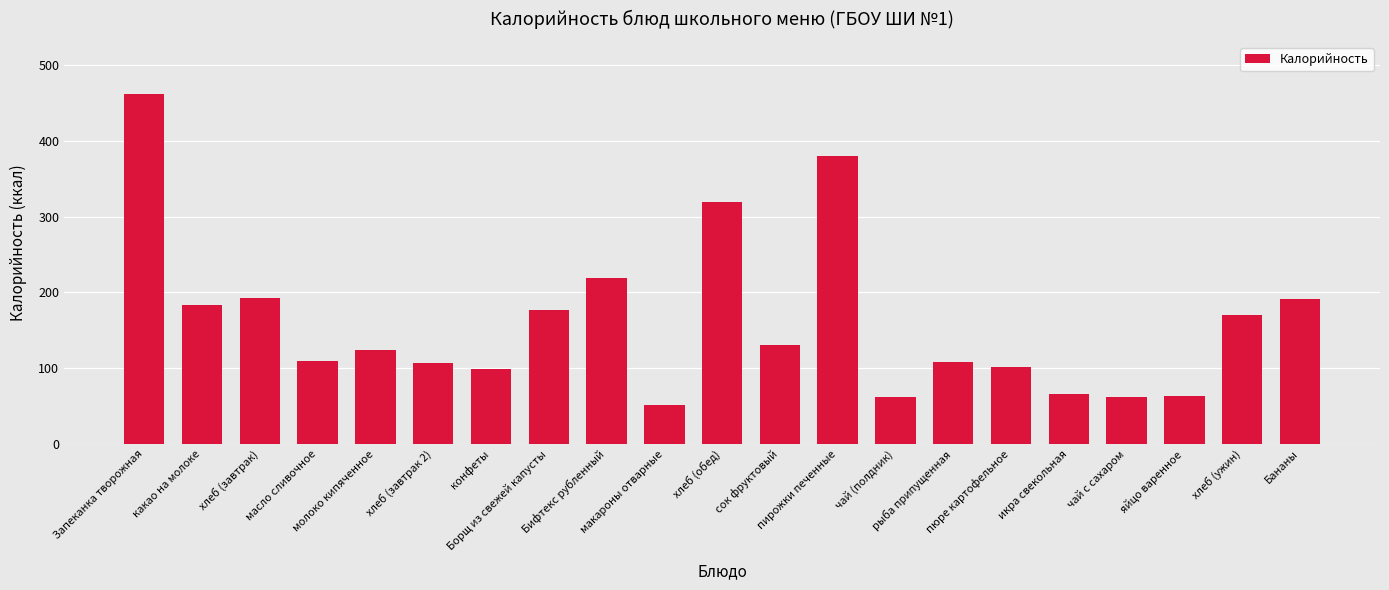

What is the greatest value displayed?

461.8